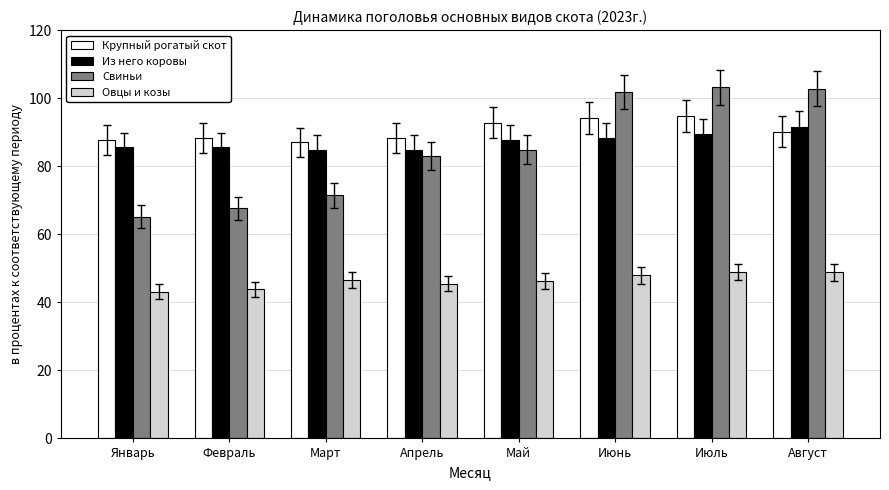

Is it true that Из него коровы equals 110.9 at Апрель?

False